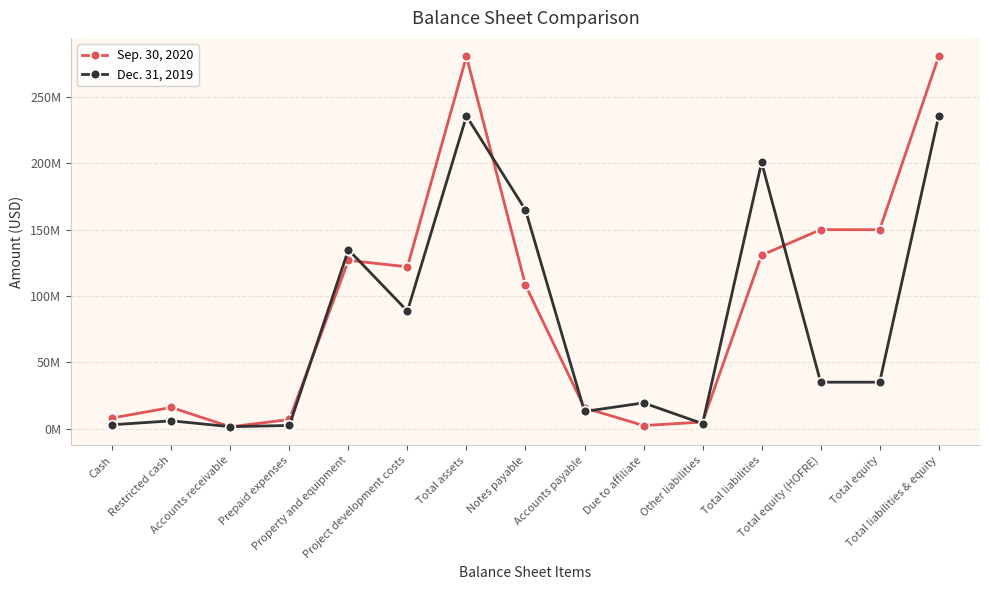

Which series has the largest total across all categories?

Sep. 30, 2020